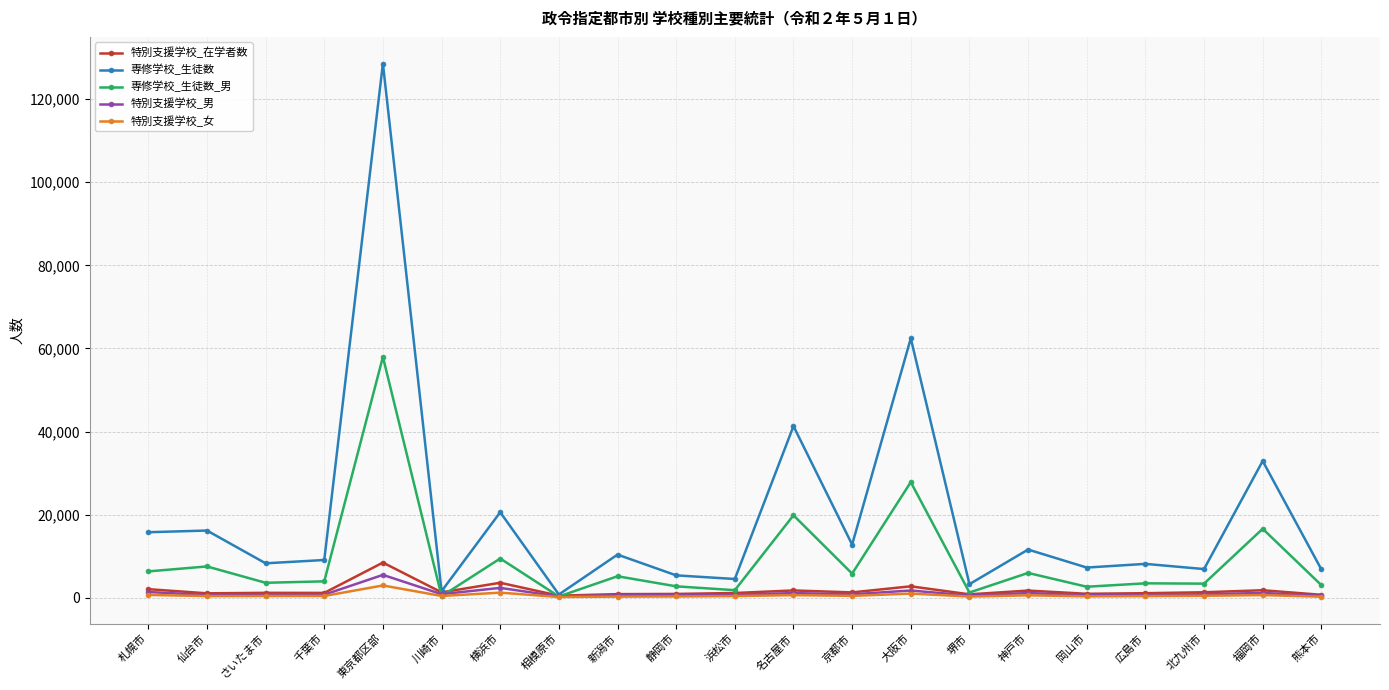

Is it true that 専修学校_生徒数 equals 5392 at 静岡市?

True